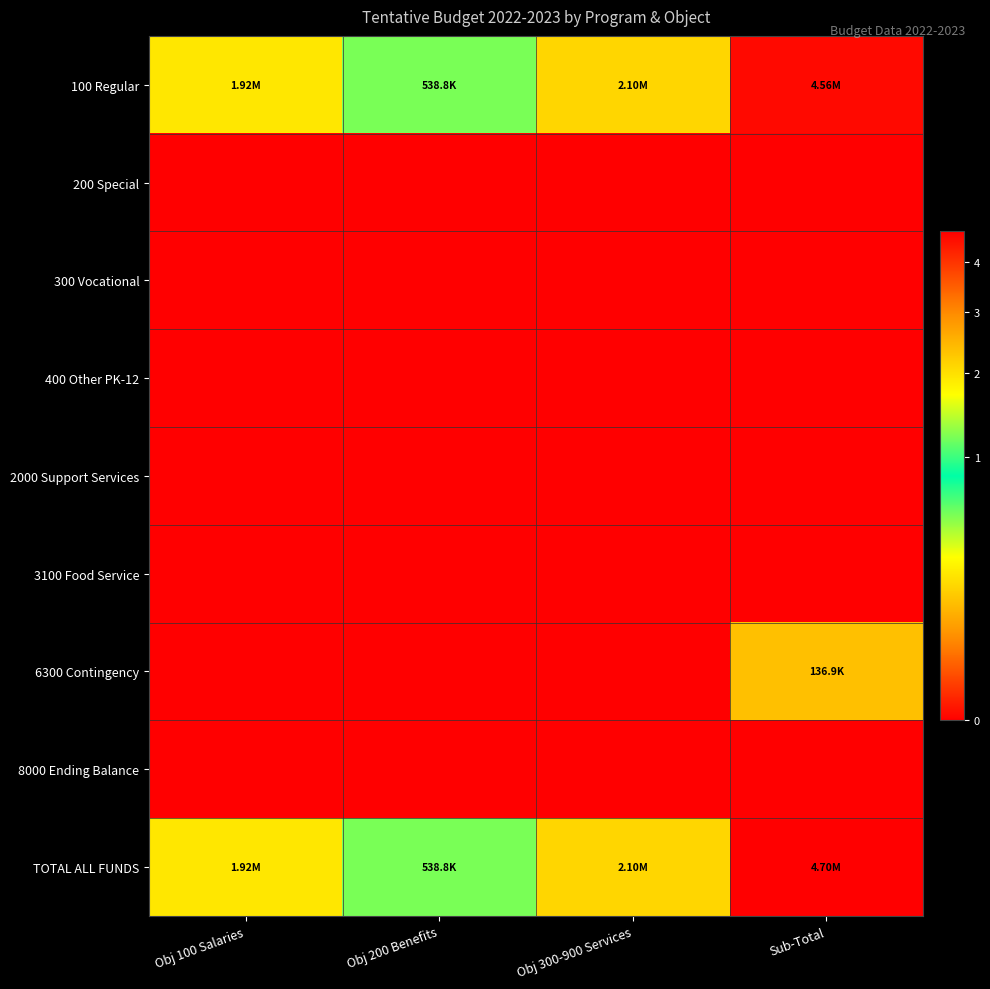

List the series in order of their peak value, highest first.

TOTAL ALL FUNDS, 100 Regular, 6300 Contingency, 200 Special, 300 Vocational, 400 Other PK-12, 2000 Support Services, 3100 Food Service, 8000 Ending Balance